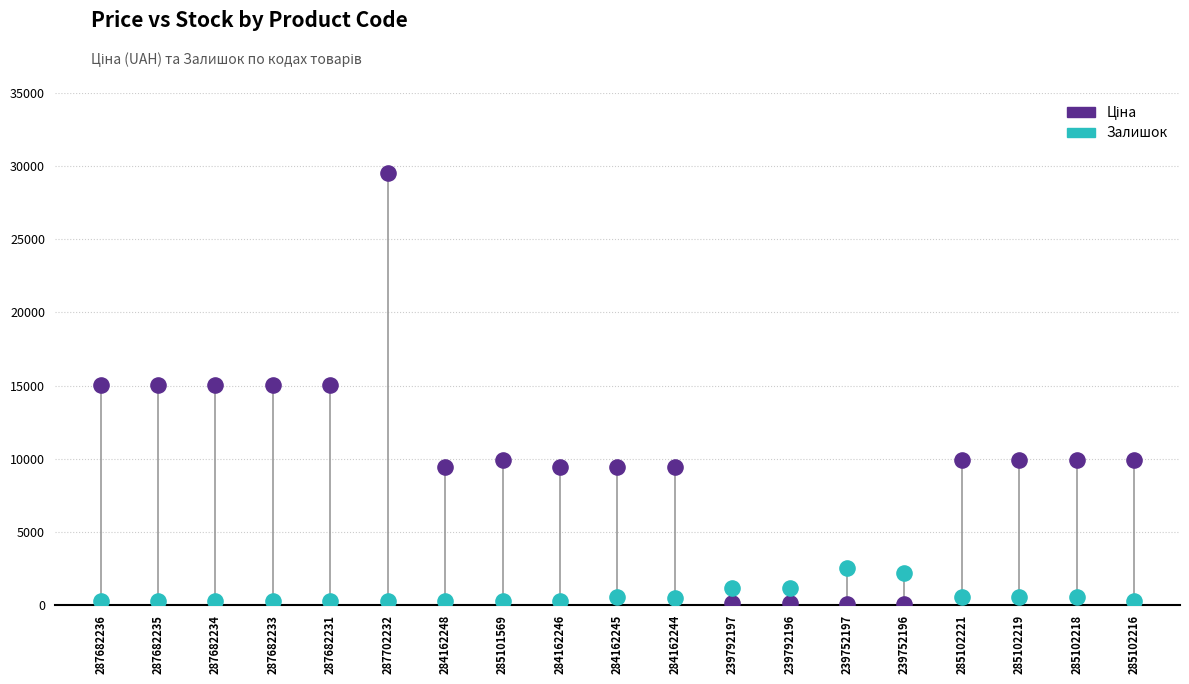

Across all data points, what is the range of Y values (max minus min)?

29492.3